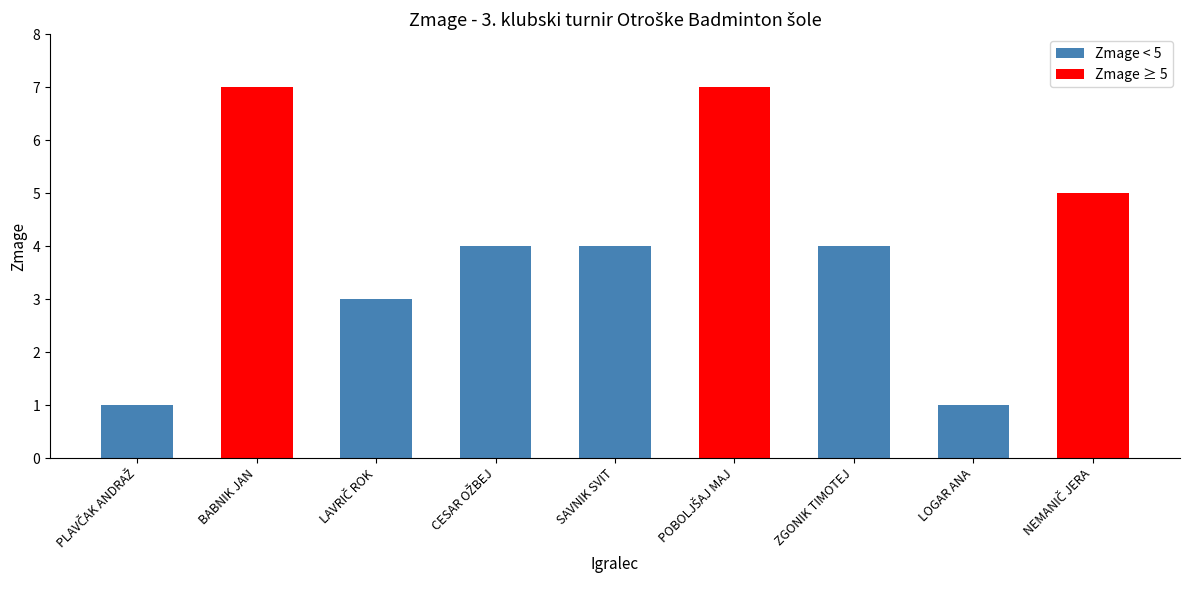

What is the difference between the second highest and minimum values?

6